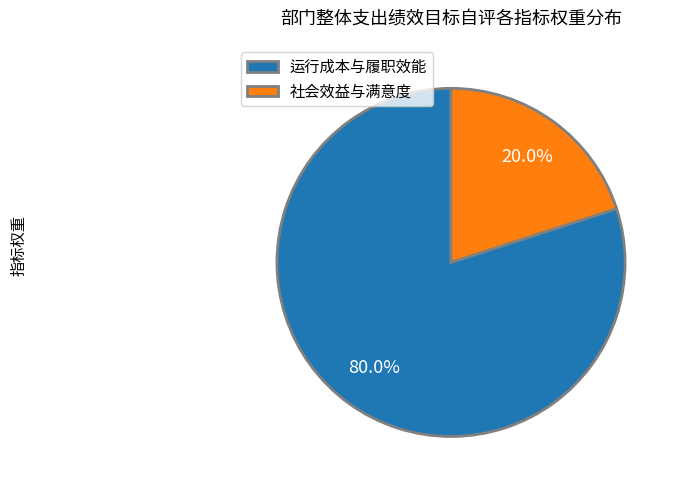

To the nearest percent, what is the difference between the largest and smallest slice percentages?

60%